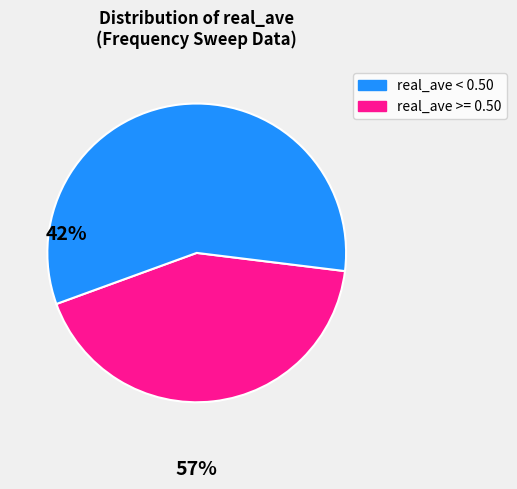

Is there a majority slice in this chart?

Yes